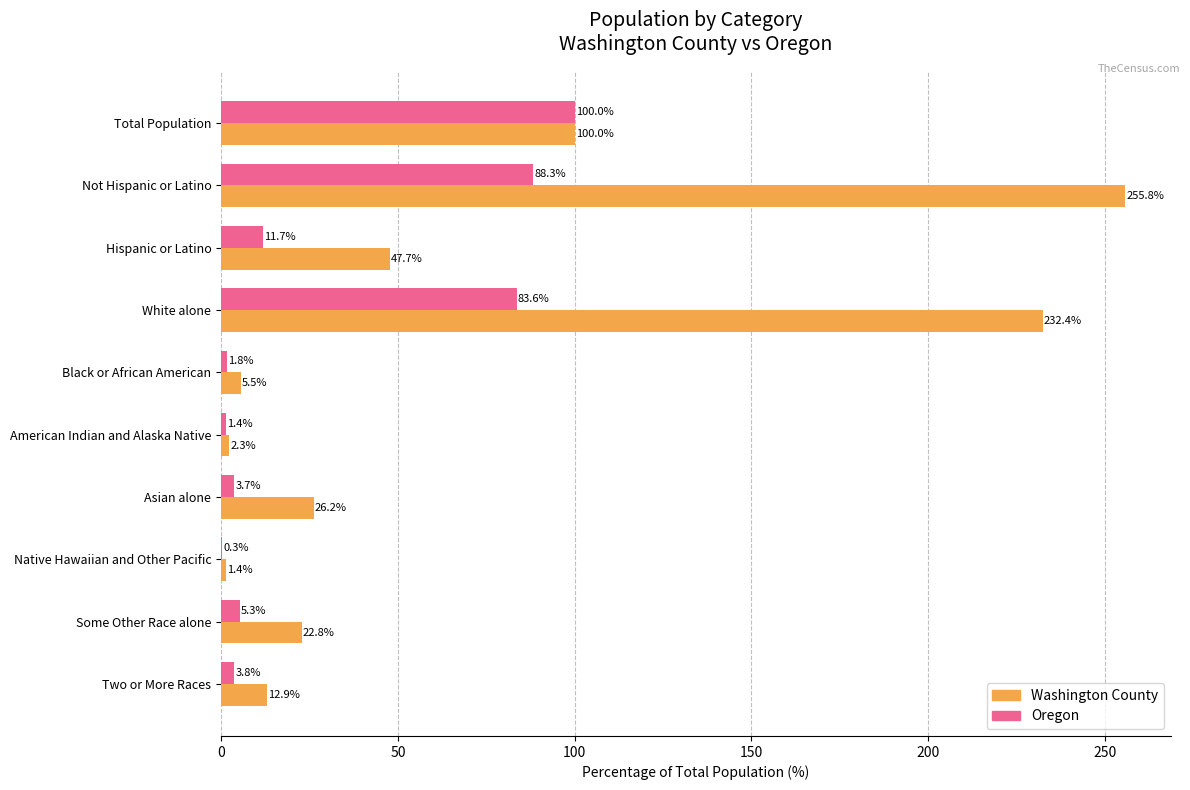

What are all the series names shown in the legend?

Washington County, Oregon